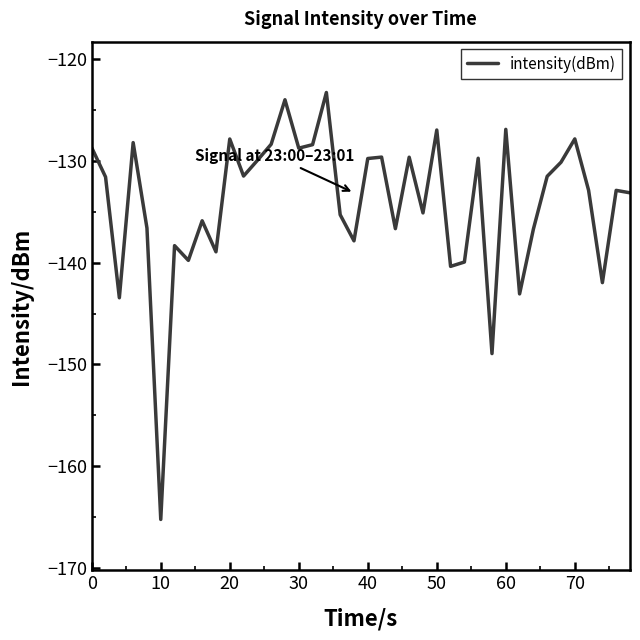

What is the difference between the maximum and minimum values?

42.0